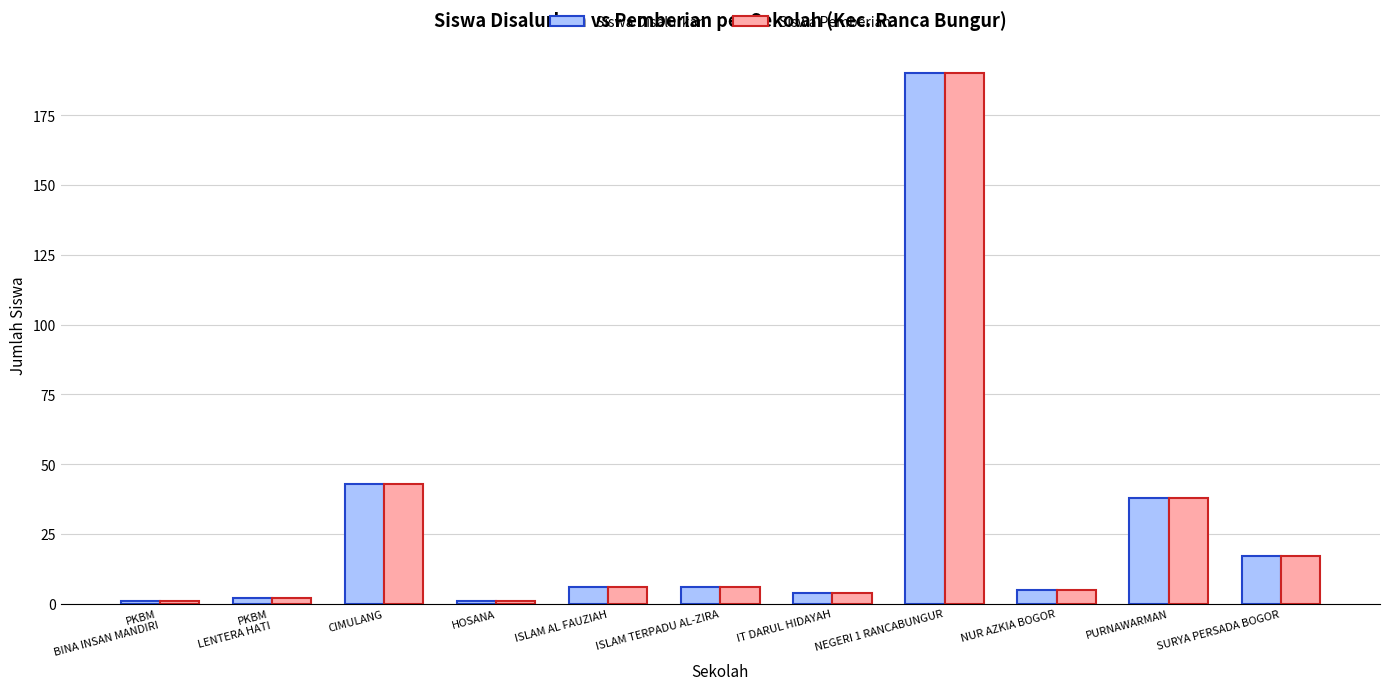

True or false: Siswa Disalurkan has a value of 17 at SURYA PERSADA BOGOR.

True